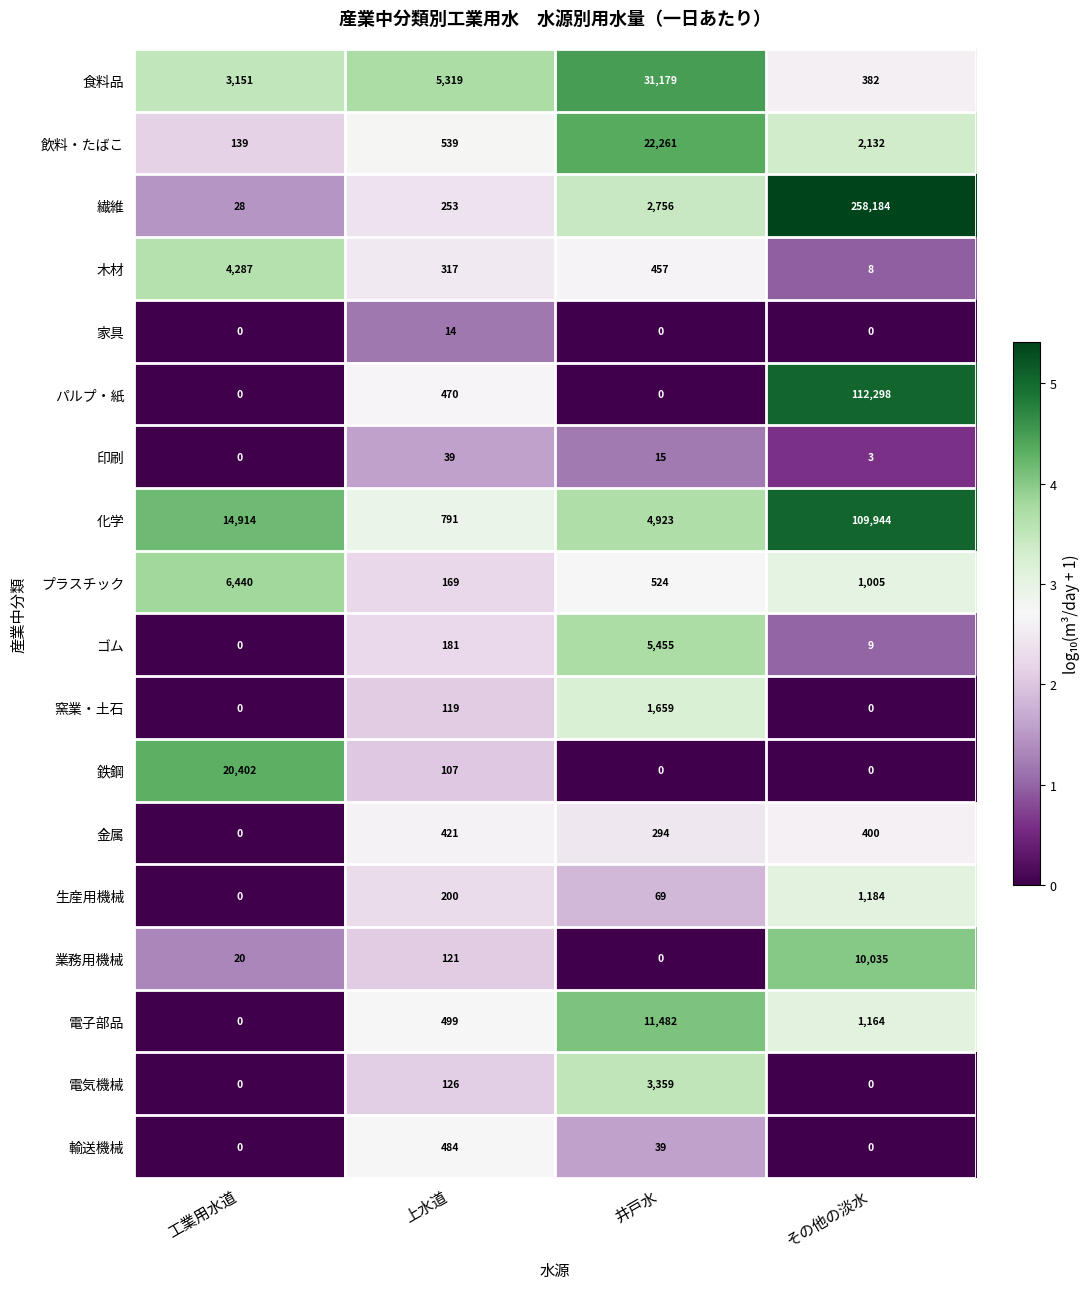

Rank the series by their maximum value, from highest to lowest.

繊維, パルプ・紙, 化学, 食料品, 飲料・たばこ, 鉄鋼, 電子部品, 業務用機械, プラスチック, ゴム, 木材, 電気機械, 窯業・土石, 生産用機械, 輸送機械, 金属, 印刷, 家具